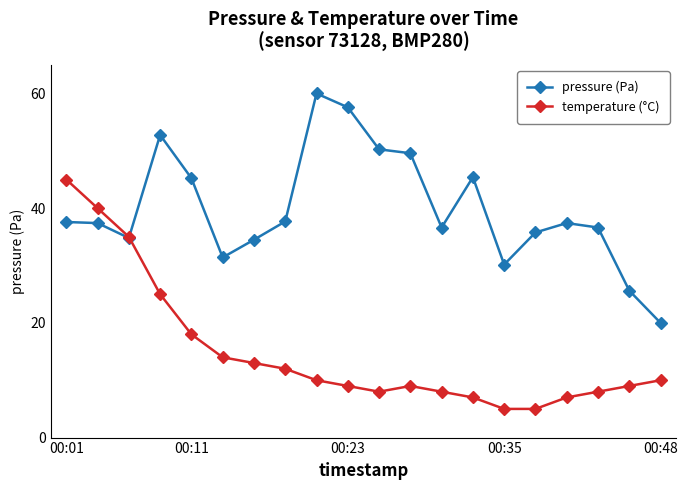

What are all the series names shown in the legend?

pressure (Pa), temperature (°C)